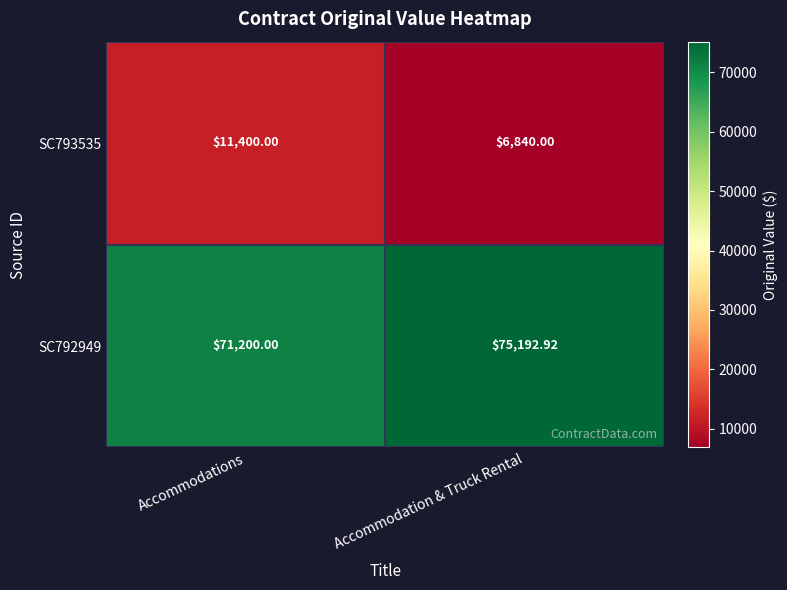

Which category has the lowest value across all series?

Accommodation & Truck Rental